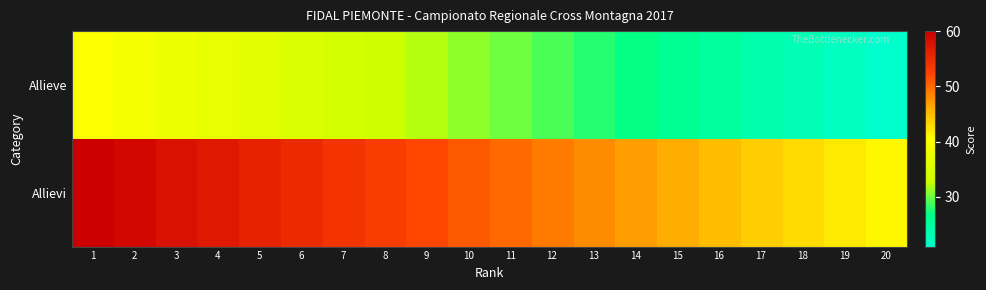

At how many categories does at least one series exceed 21?

20